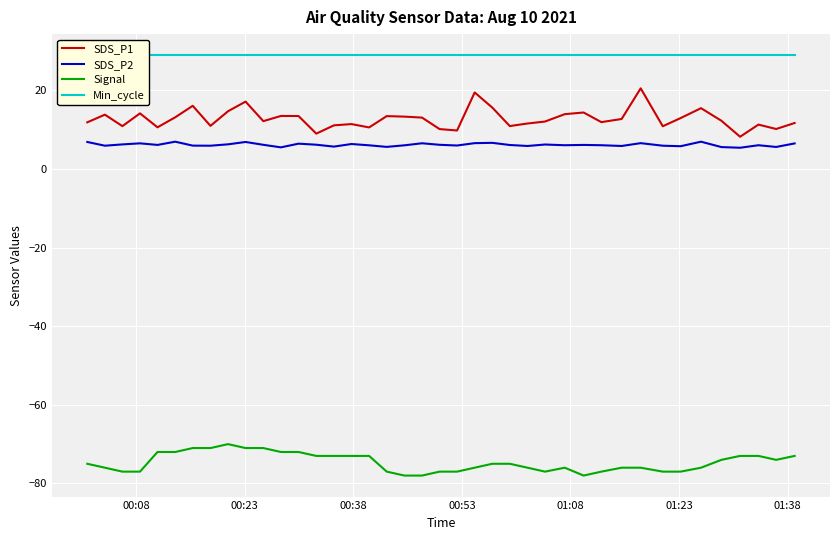

What is the minimum value for SDS_P1?

8.2